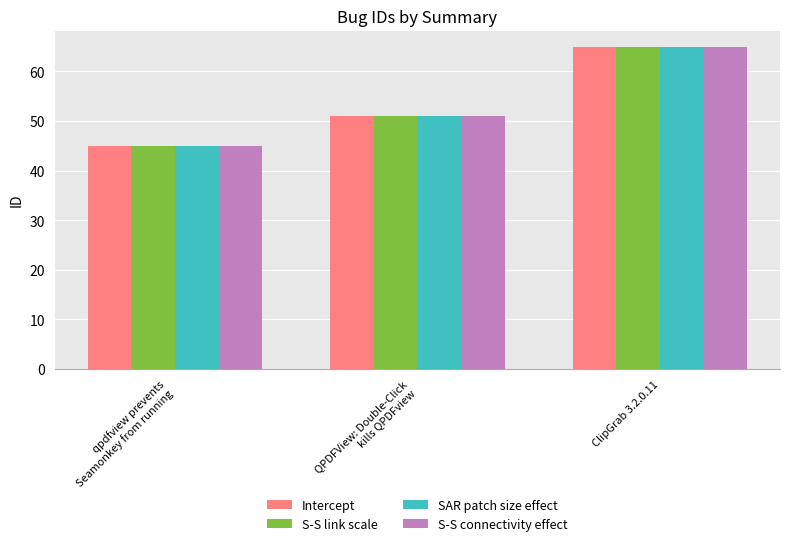

At which category is the sum across all series the highest?

ClipGrab 3.2.0.11